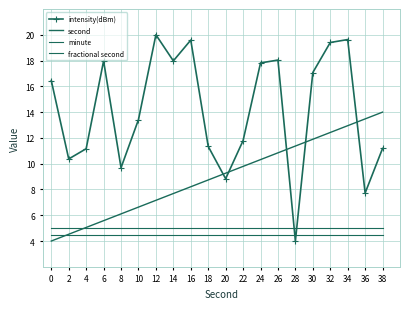

How many distinct data groups are displayed?

4